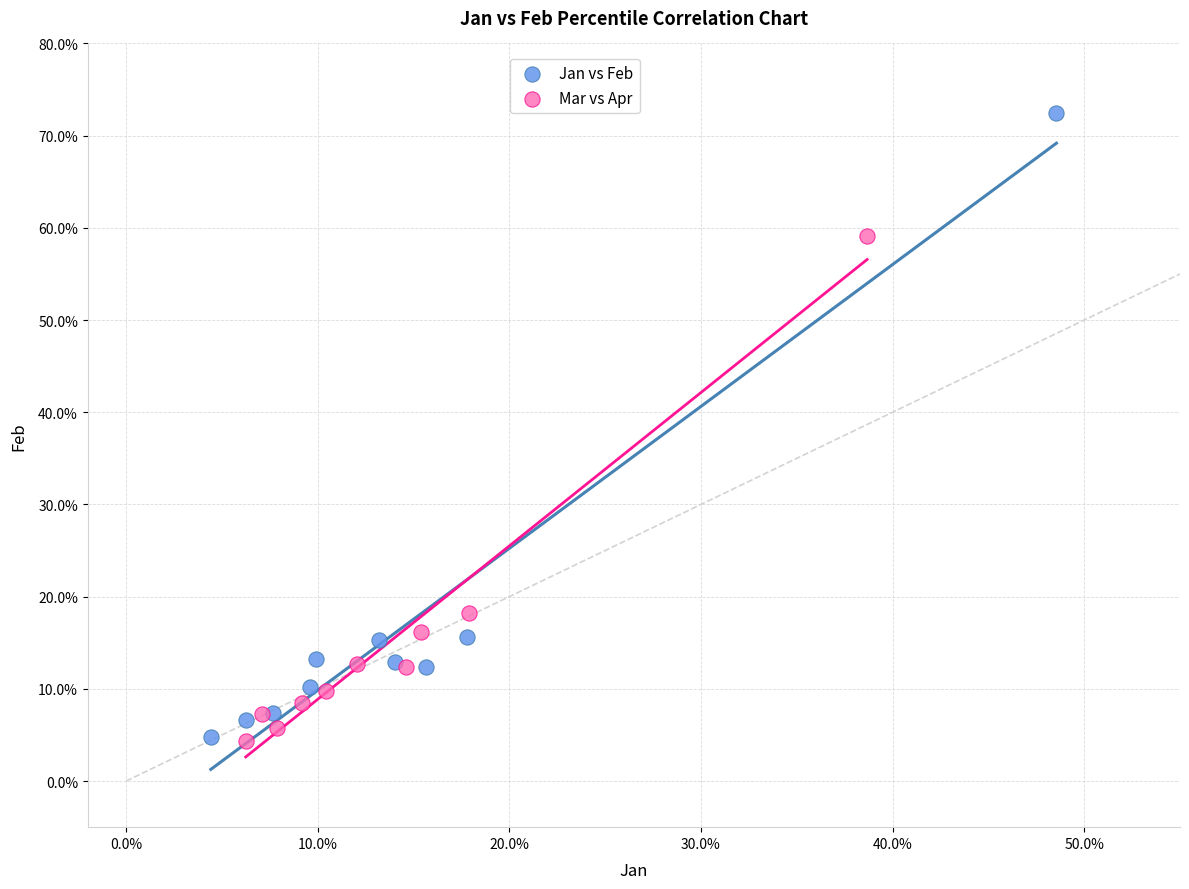

Which series contains the highest Y value?

Jan vs Feb